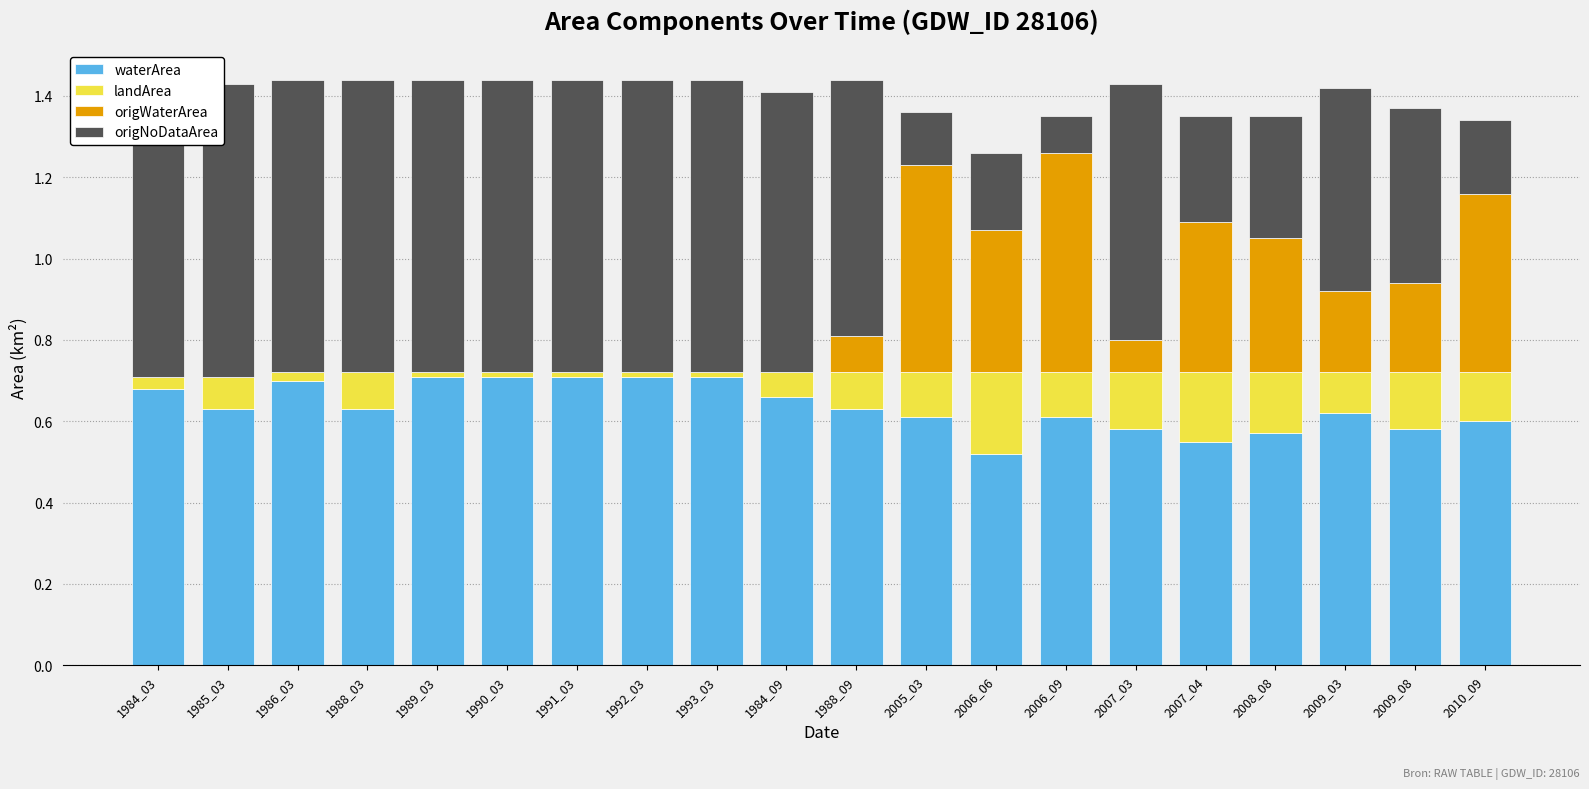

What is the label of the 5th bar from the left?

1989_03